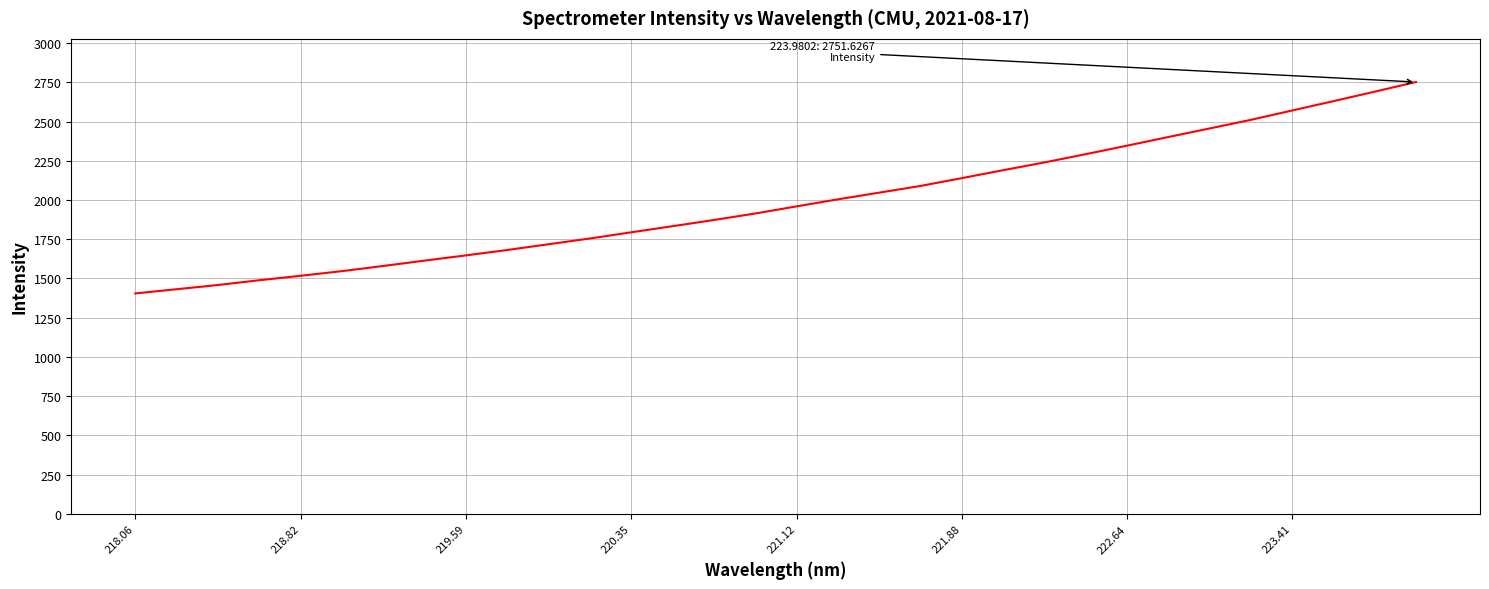

What is the average value?

1986.6